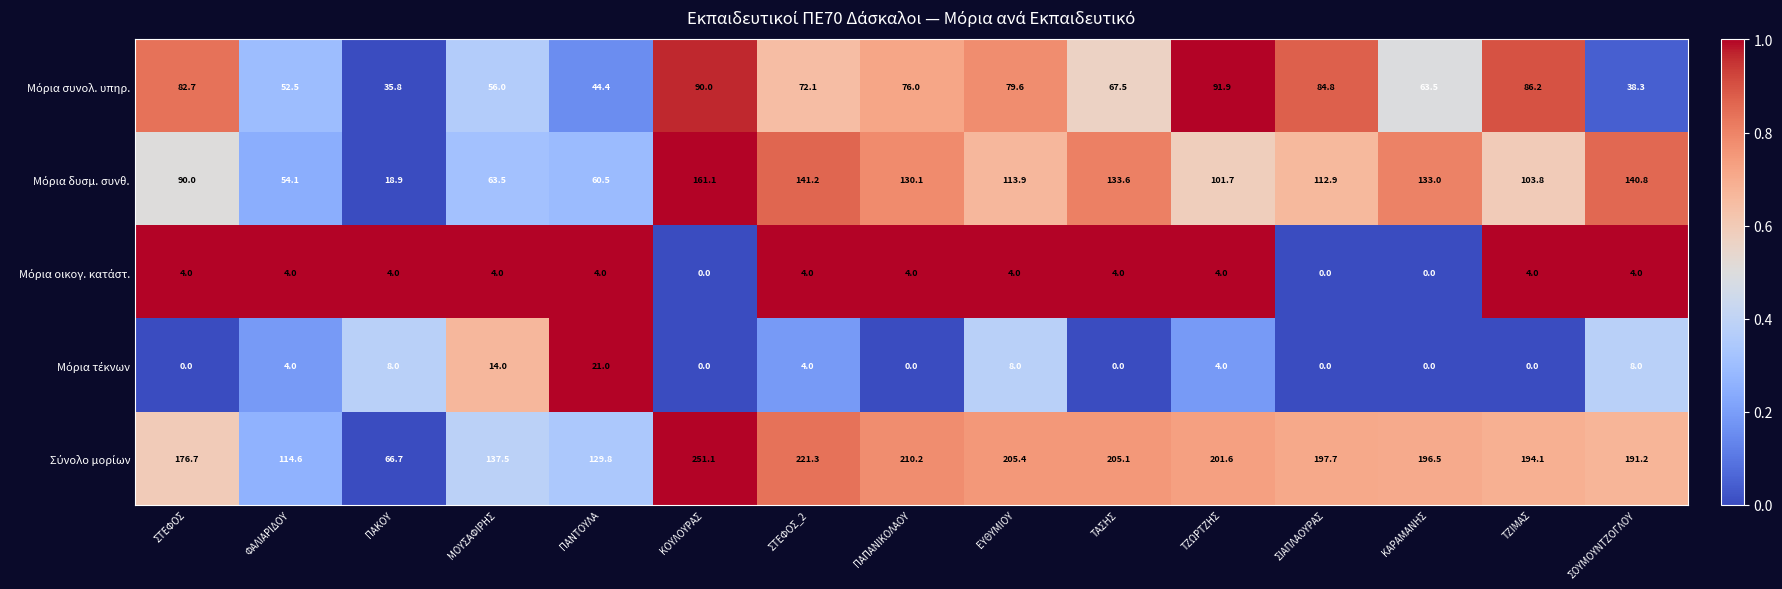

How many data points does each series have?

15